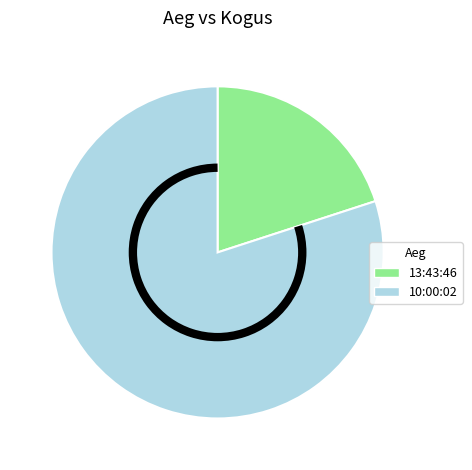

Combined, do 13:43:46 and 10:00:02 account for over 50%?

Yes